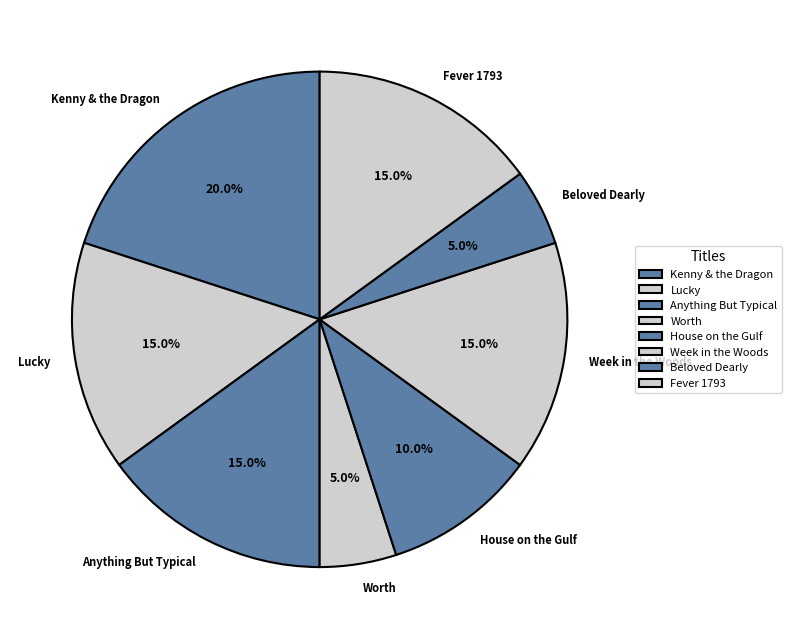

How many segments does this pie chart have?

8